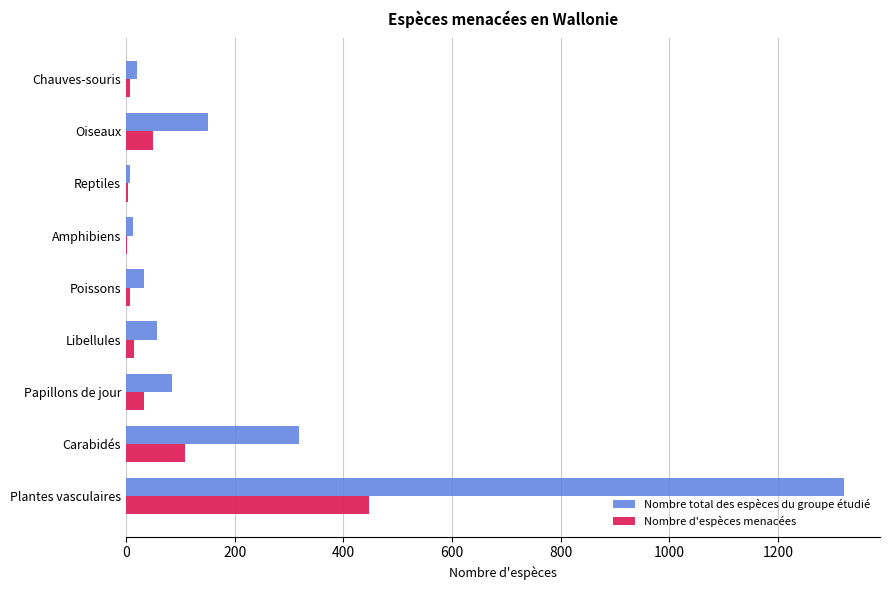

Is it true that Nombre total des espèces du groupe étudié equals 1938 at Plantes vasculaires?

False